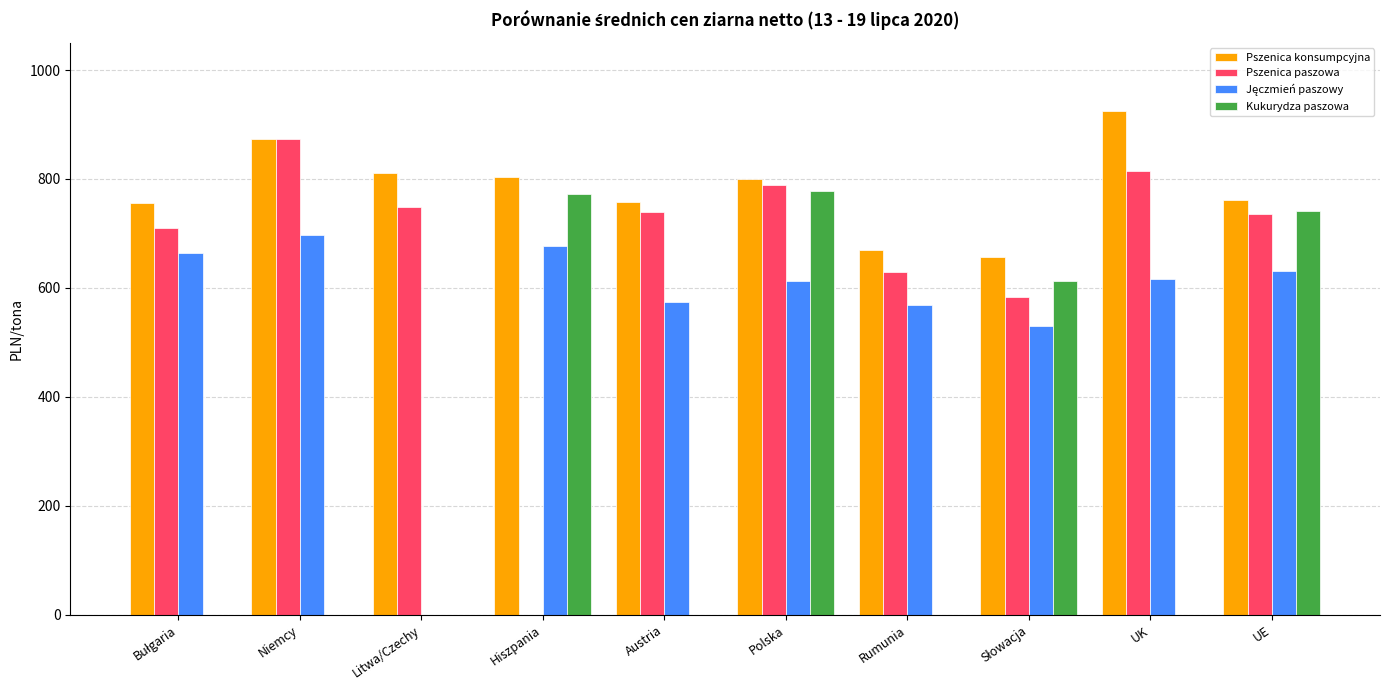

What value does the Pszenica konsumpcyjna series have at UK?

925.1